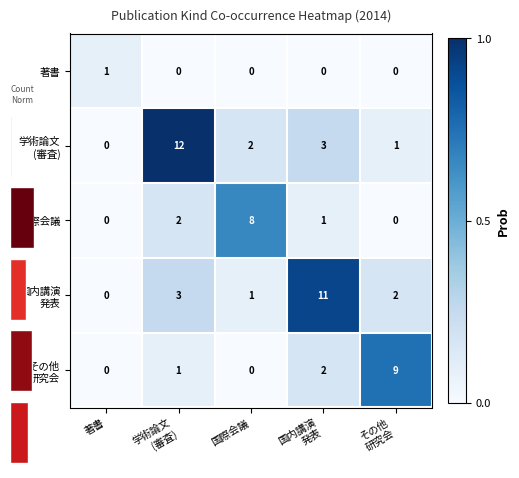

Which category has the highest value across all series?

学術論文
(審査)